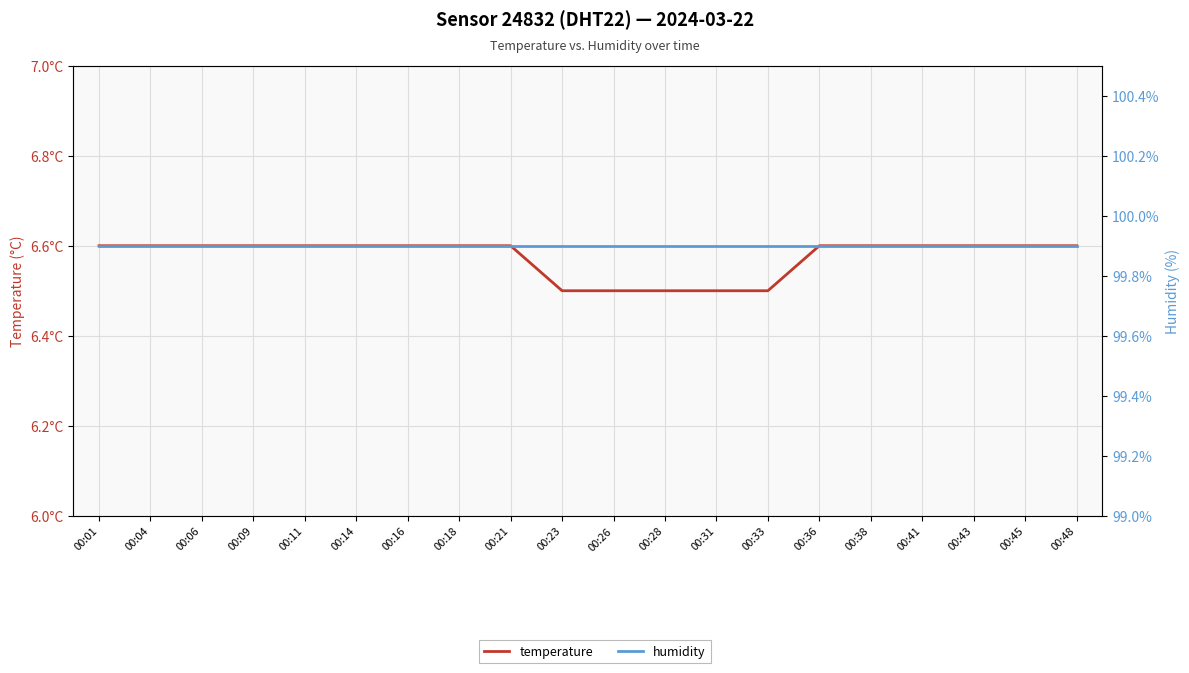

At 00:36, list the series in order from smallest to largest.

temperature, humidity